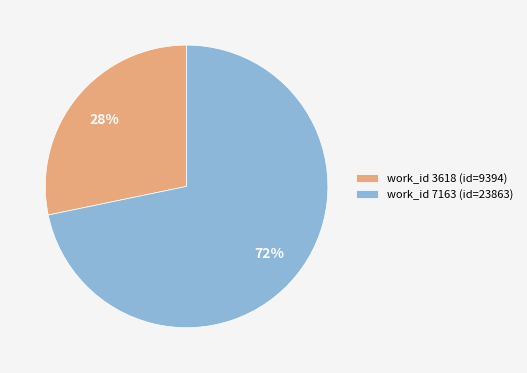

What is the largest slice in the pie chart?

work_id 7163 (id=23863)